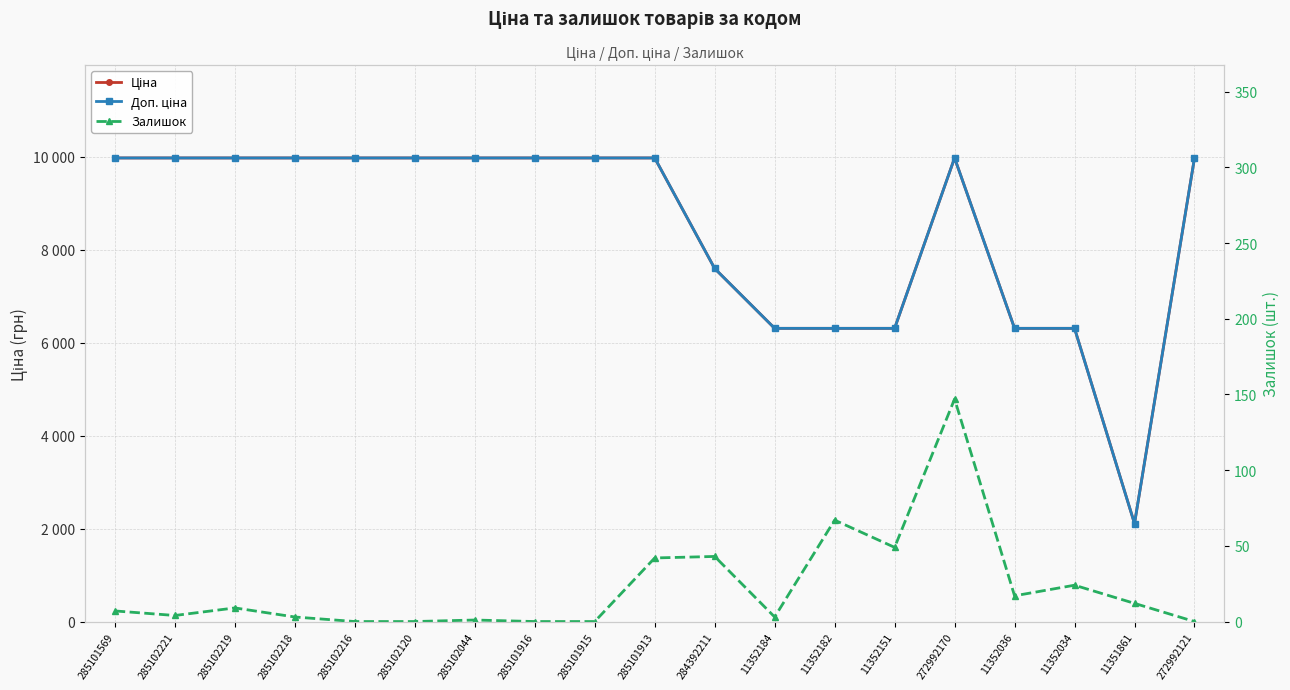

How many values in the Залишок series exceed 7?

9